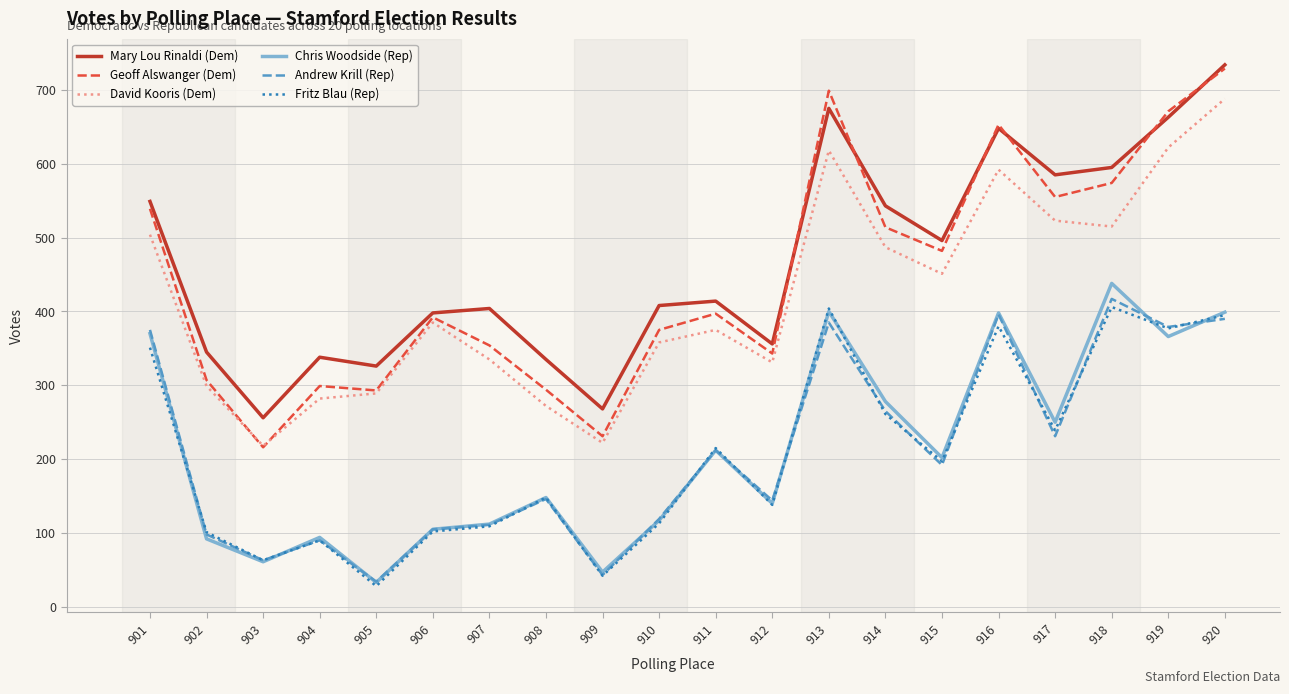

Which series changed the most between 916 and 920?

David Kooris (Dem)